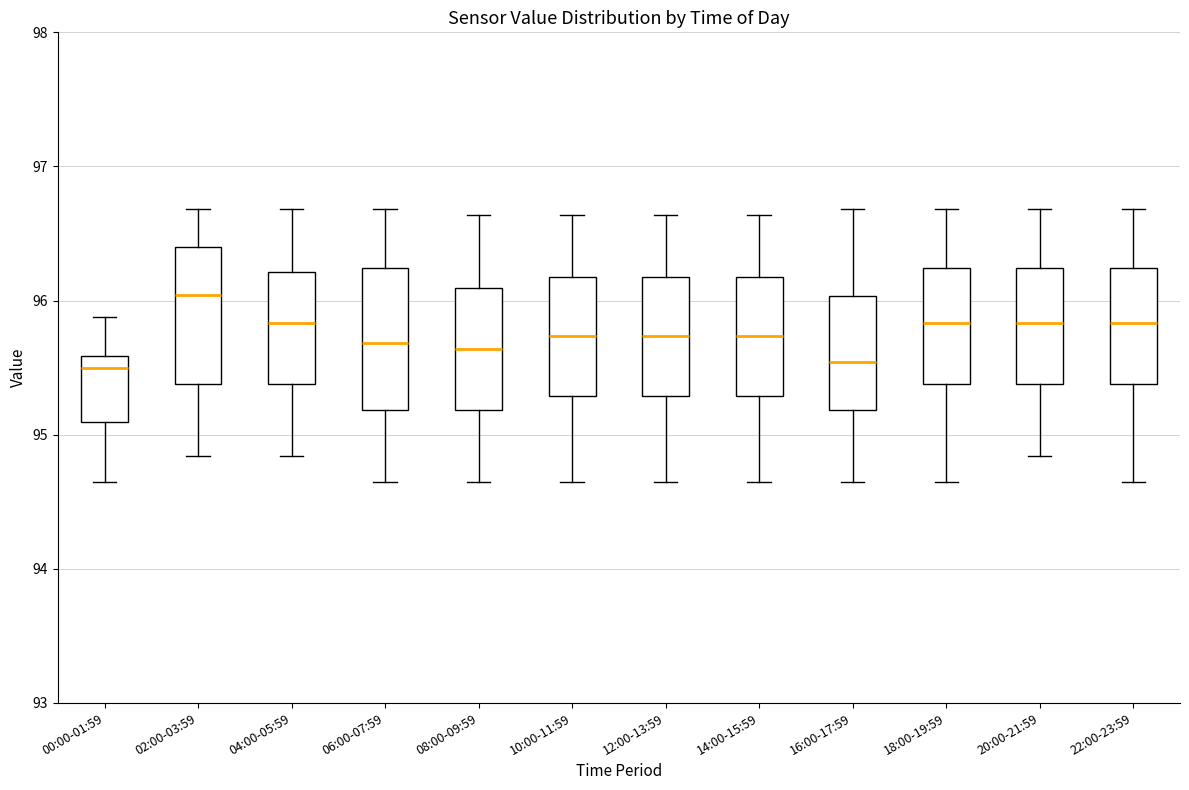

Where does the upper whisker of the box for 16:00-17:59 end on the y-axis? The values are not printed on the chart, so give them approximately, as read against the axis.

96.7